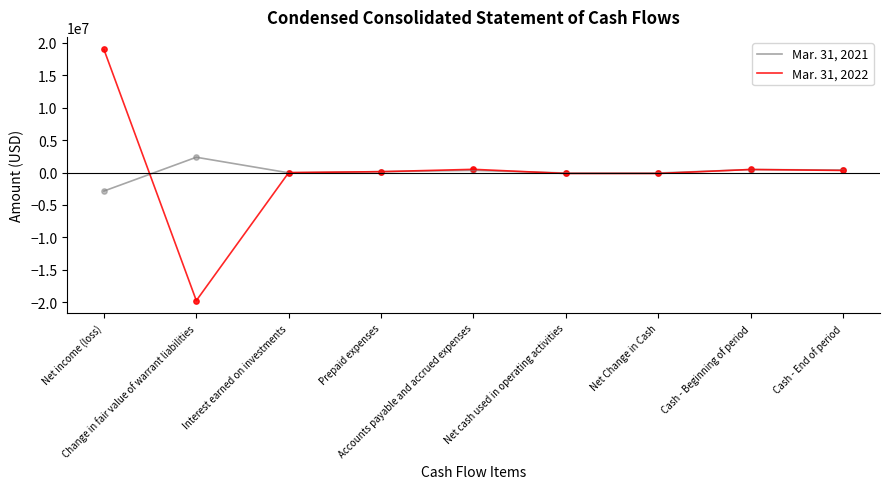

At which category is the sum across all series the highest?

Net income (loss)